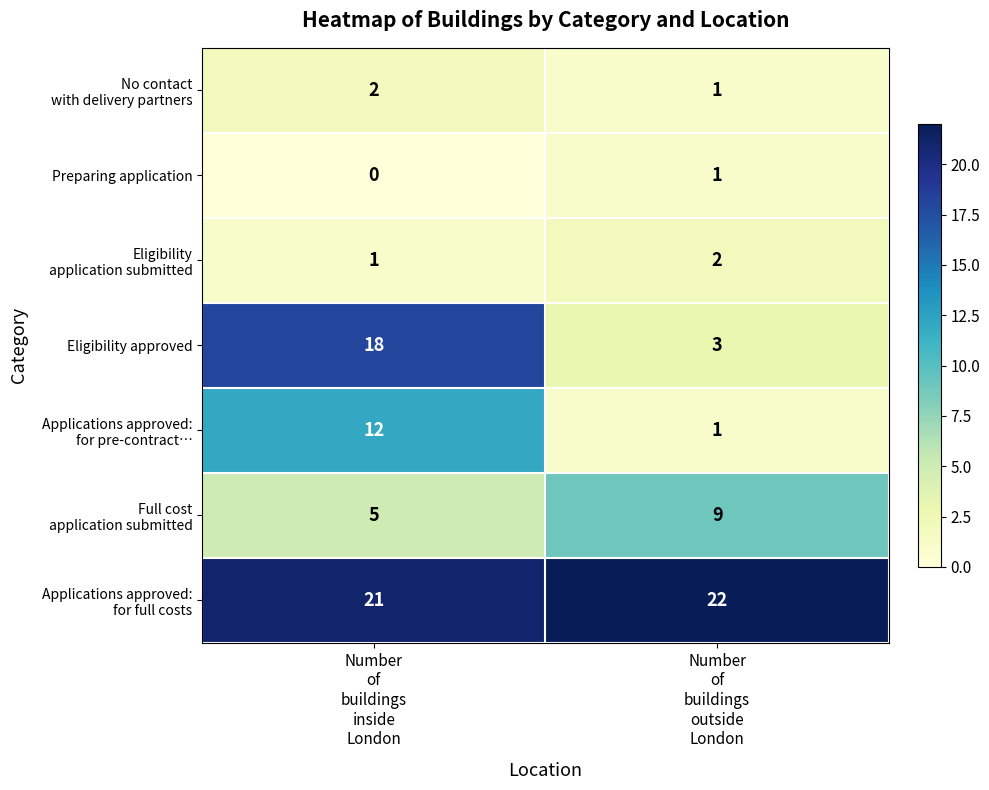

Which series has the widest spread of values?

Eligibility approved